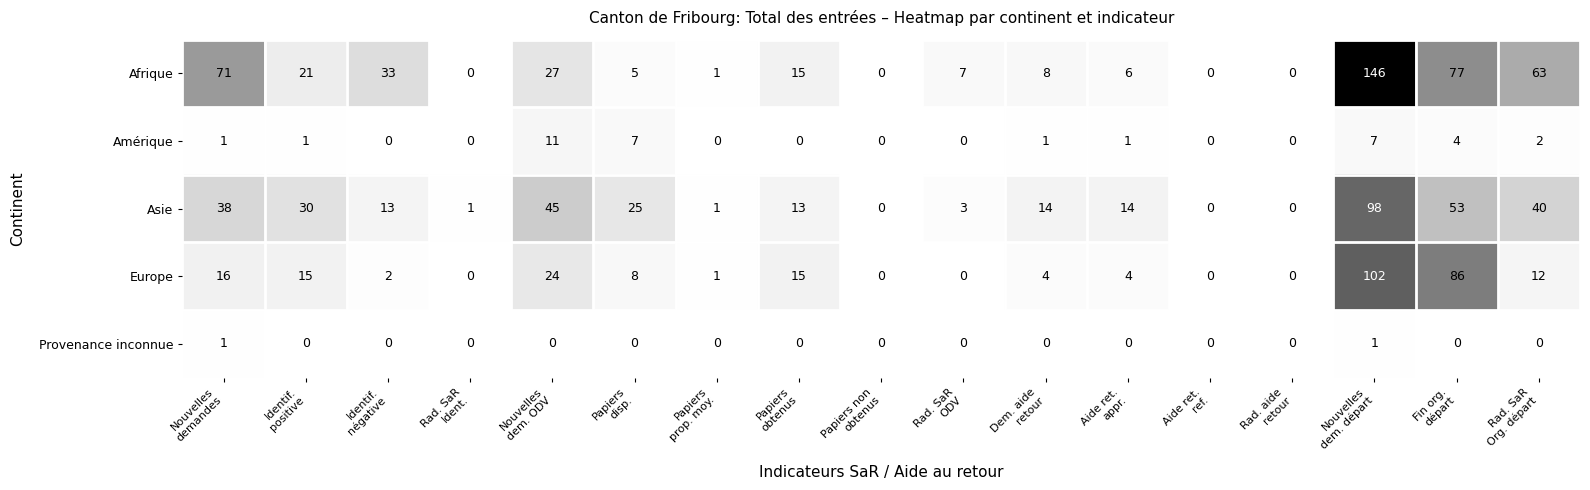

What is the maximum value shown in the chart?

146